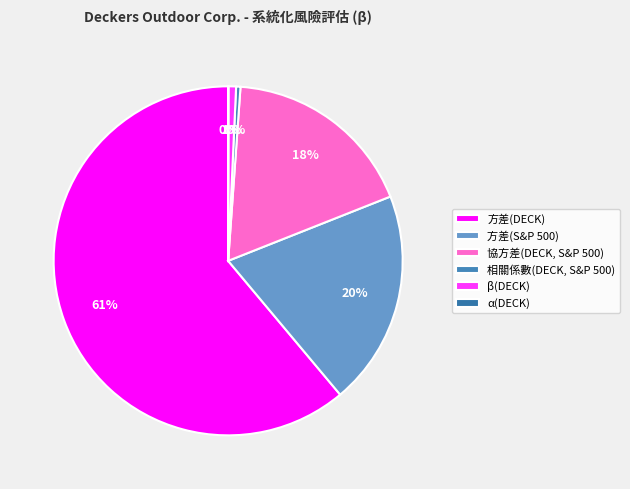

What percentage is the 方差(DECK) slice, to the nearest percent?

61%